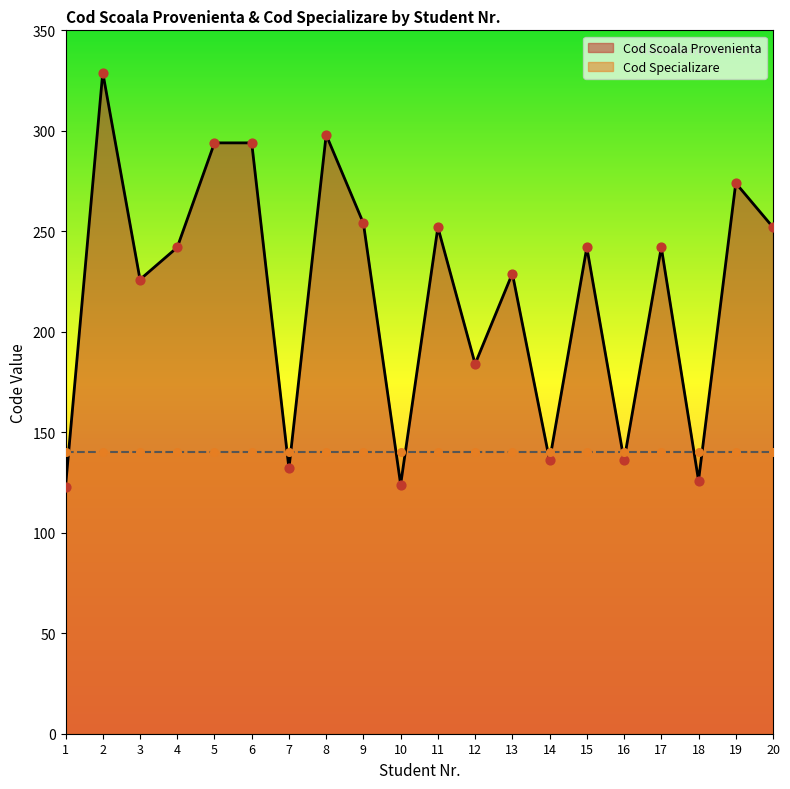

Approximately how many times larger is the value at 20 compared to 6?

0.9